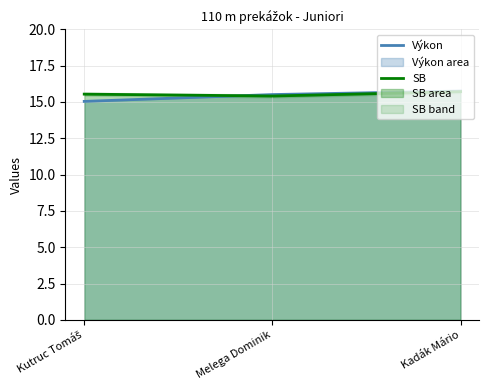

The SB series shows 15.4 at Melega Dominik. True or false?

True